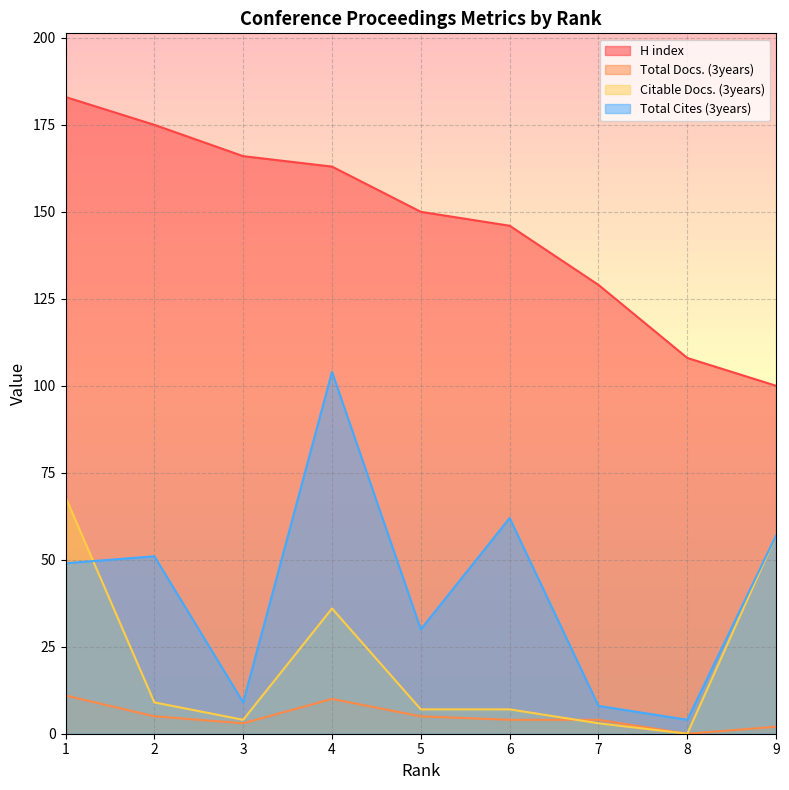

Reading right to left, what are all the values shown in this chart?

H index: 100	108	129	146	150	163	166	175	183
Total Docs. (3years): 2	0	4	4	5	10	3	5	11
Citable Docs. (3years): 57	0	3	7	7	36	4	9	68
Total Cites (3years): 57	4	8	62	30	104	9	51	49